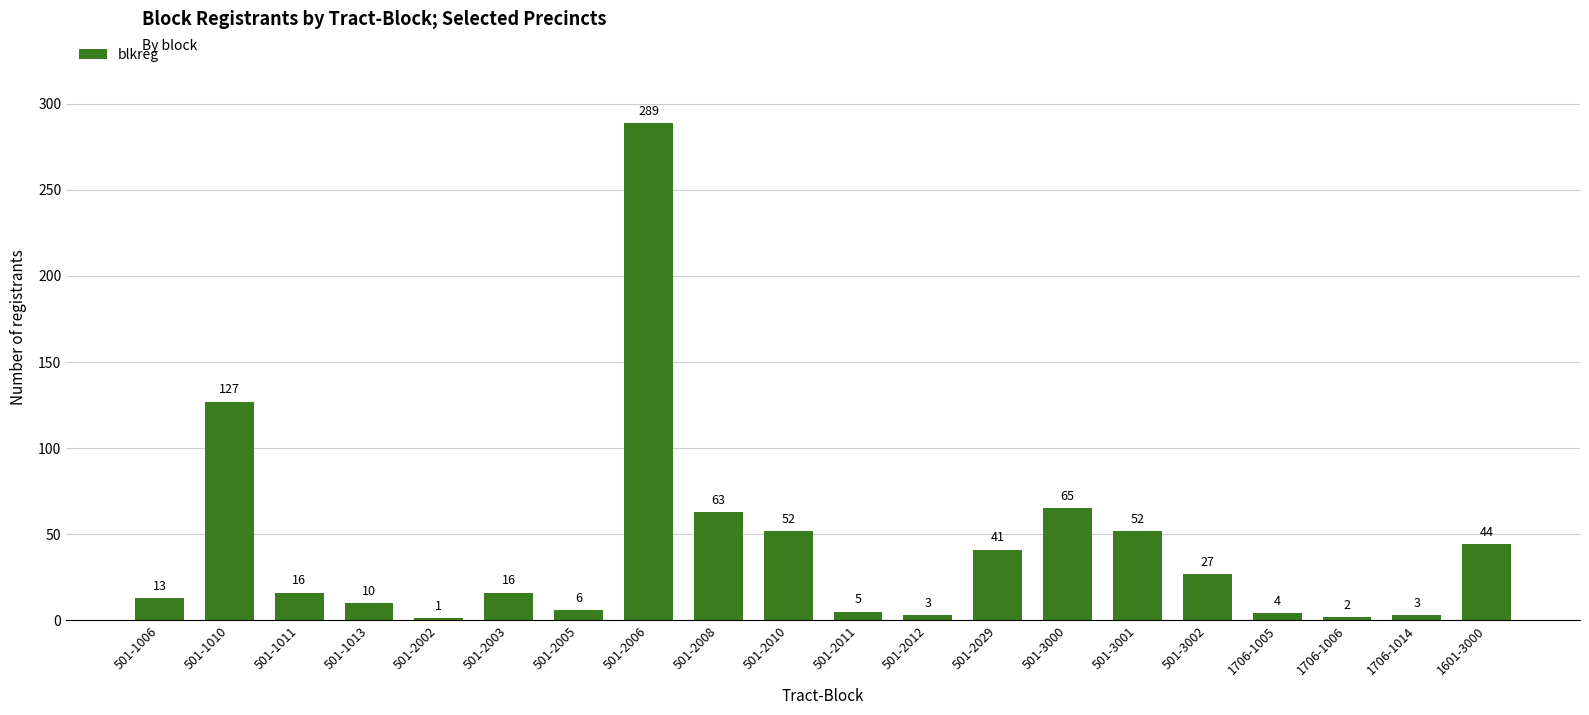

What is the maximum value shown in the chart?

289